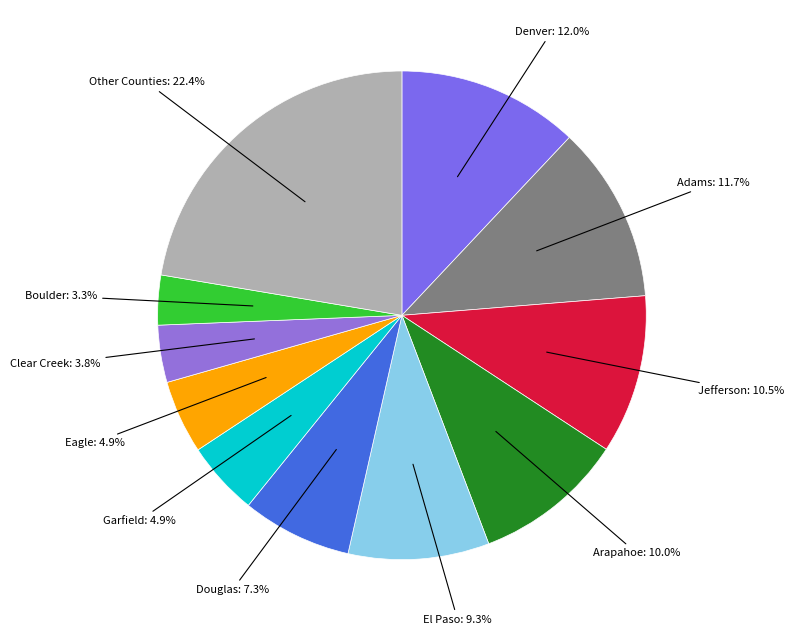

How many slices are in this pie chart?

11